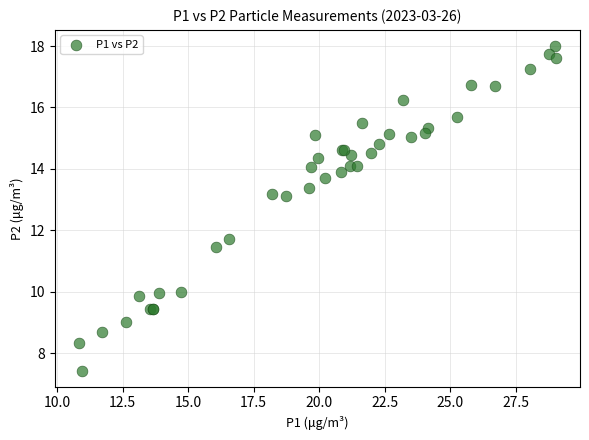

What Y value in the scatter plot is closest to 12?

11.7